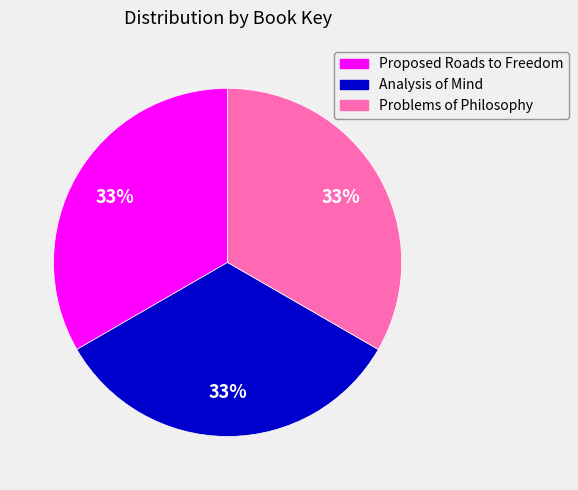

The Proposed Roads to Freedom slice represents 22% of the pie. True or false?

False